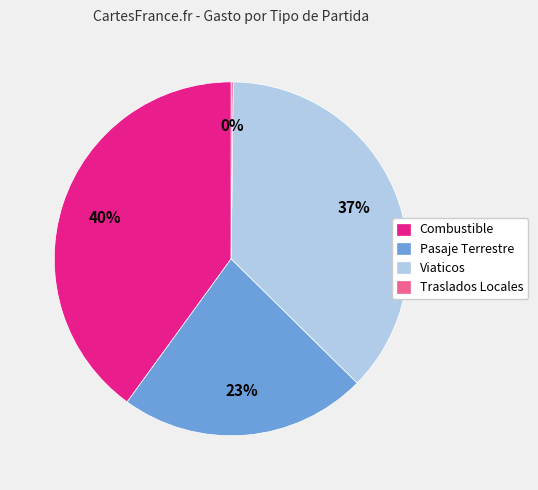

The Combustible slice represents 49% of the pie. True or false?

False